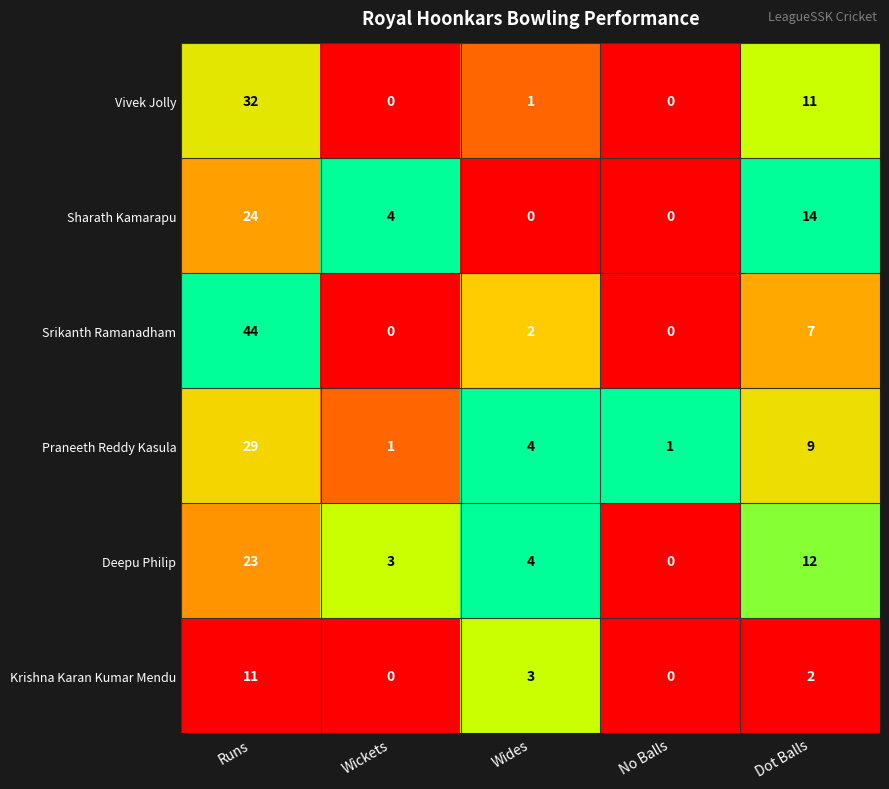

Reading left to right, what are all the values shown in this chart?

Vivek Jolly: 32	0	1	0	11
Sharath Kamarapu: 24	4	0	0	14
Srikanth Ramanadham: 44	0	2	0	7
Praneeth Reddy Kasula: 29	1	4	1	9
Deepu Philip: 23	3	4	0	12
Krishna Karan Kumar Mendu: 11	0	3	0	2